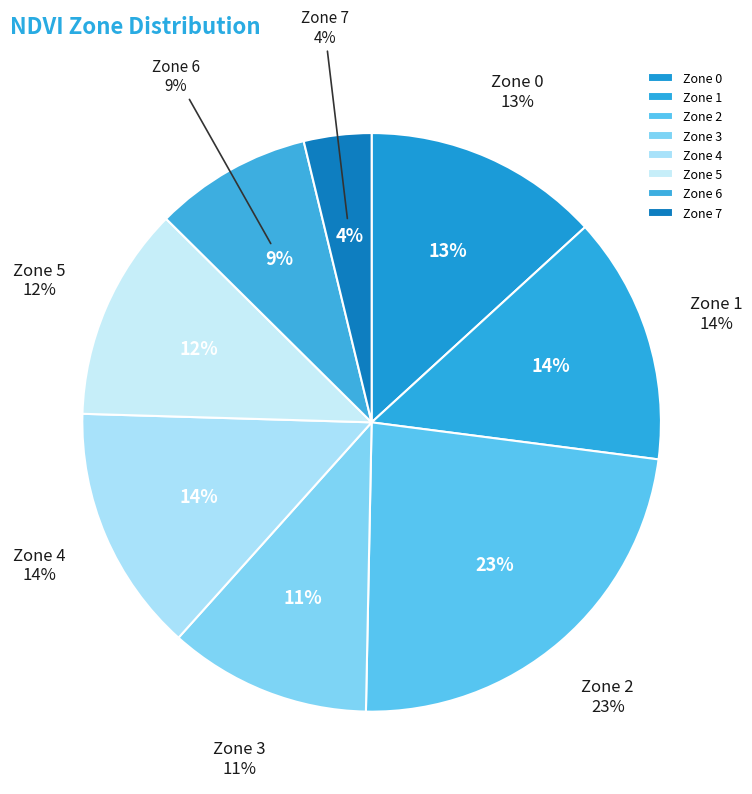

To the nearest percent, what is the difference between the largest and smallest slice percentages?

19%